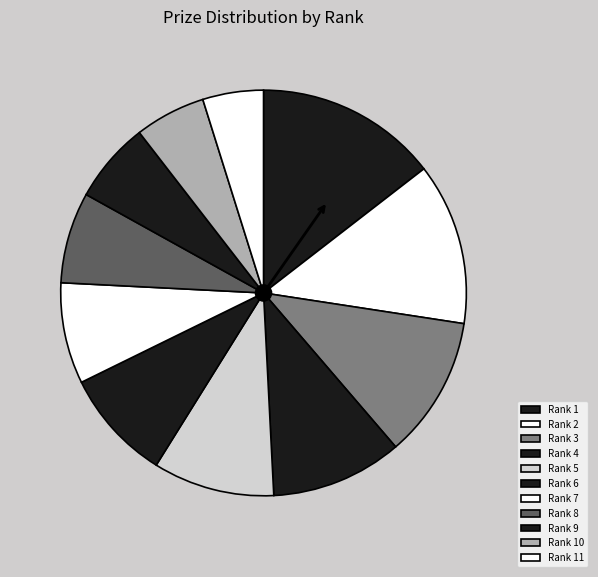

Is there any slice that represents more than half of the pie?

No